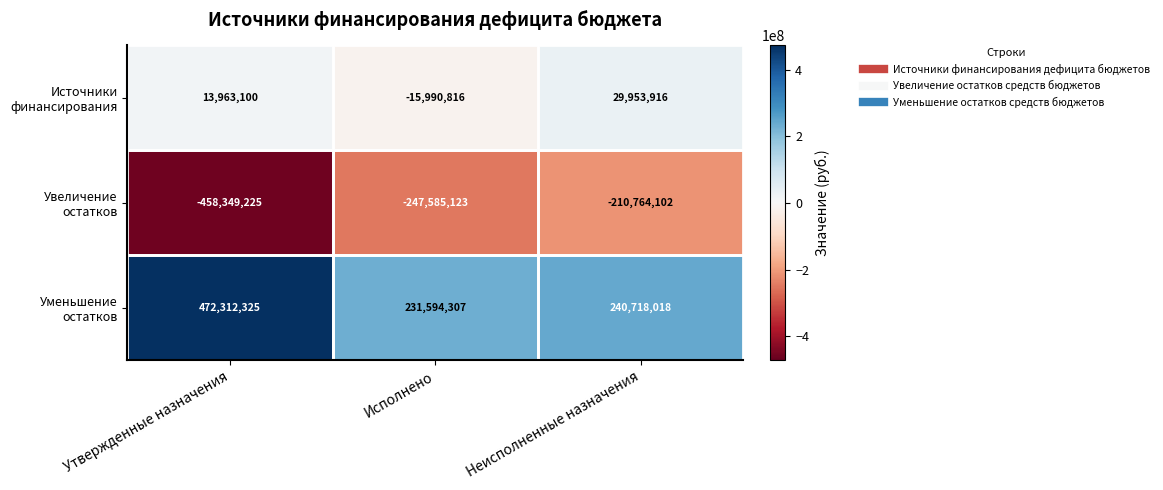

What is the total value across all series at Утвержденные назначения?

27926200